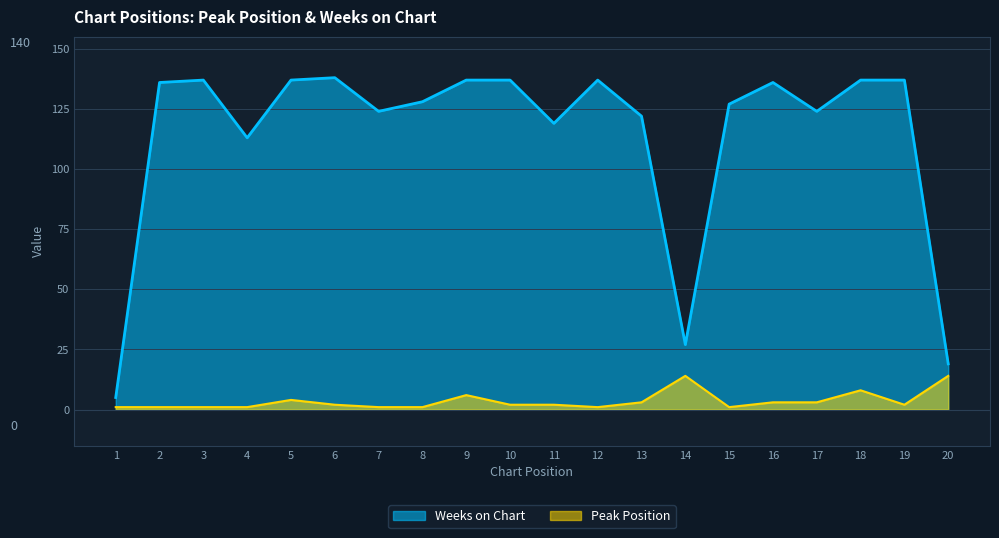

Where is the first local minimum for Weeks on Chart?

4